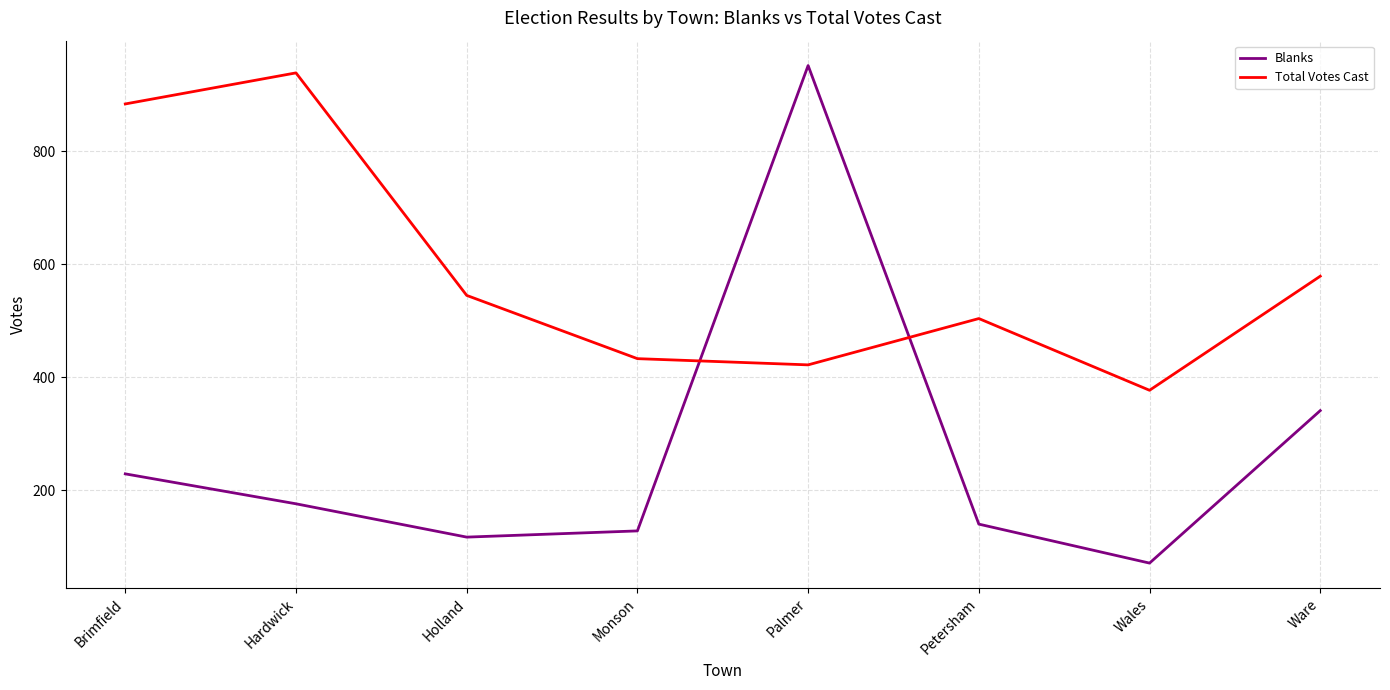

What position from the right is Ware?

1